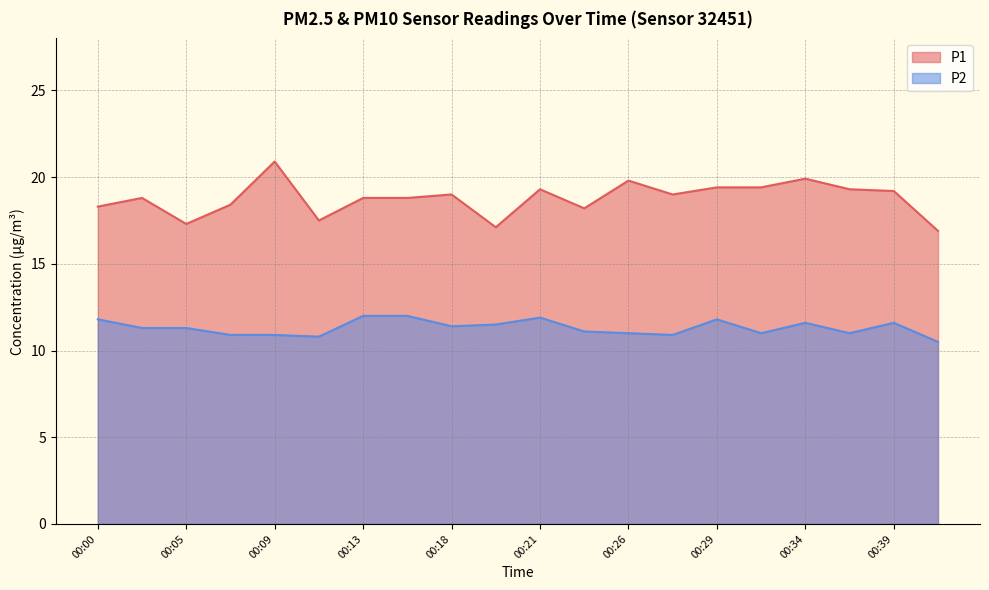

Is the value of P1 at 00:12 greater than the value of P2 at 00:39?

Yes